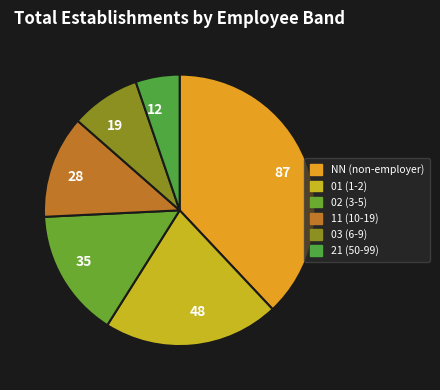

Count the number of slices in the pie.

6